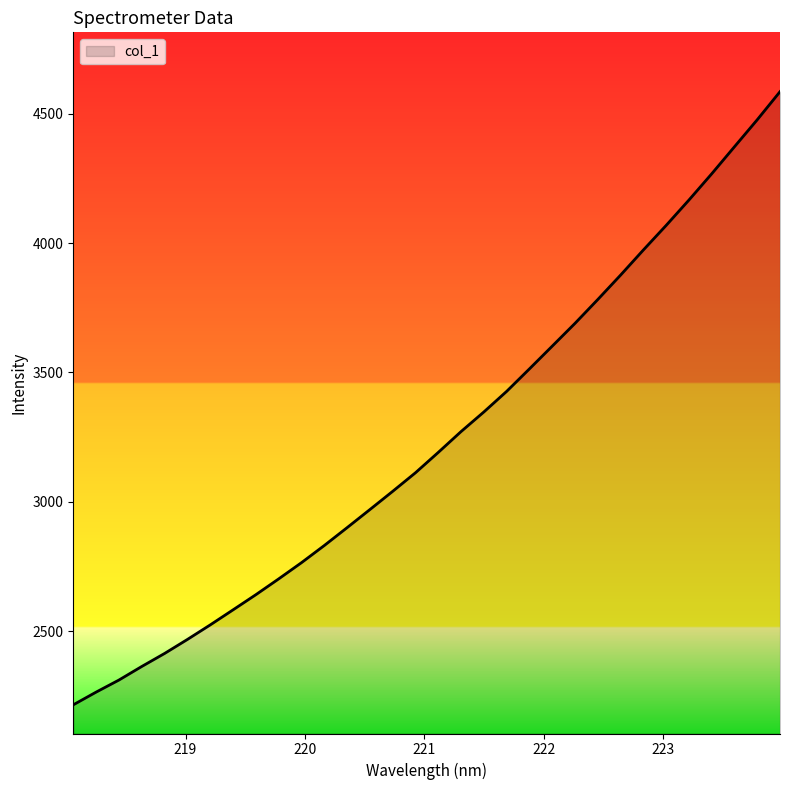

What is the smallest value displayed?

2216.0